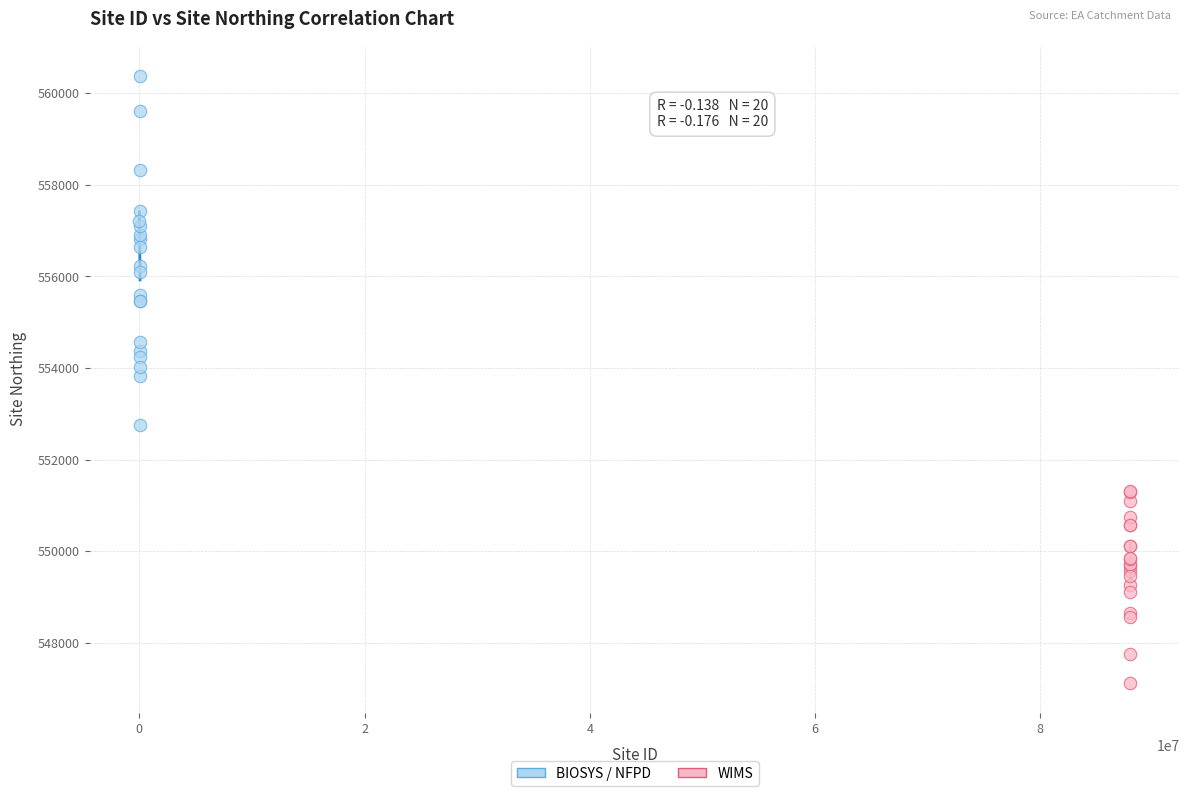

What are all the series names shown in the legend?

BIOSYS / NFPD, WIMS